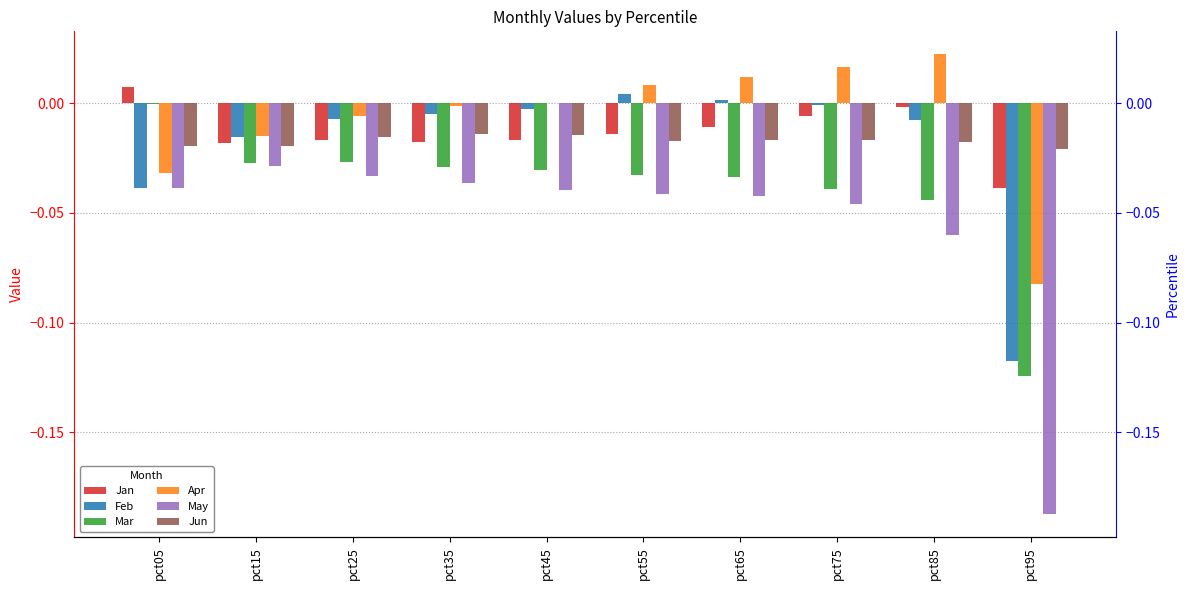

The May series shows -0.2 at pct95. True or false?

True